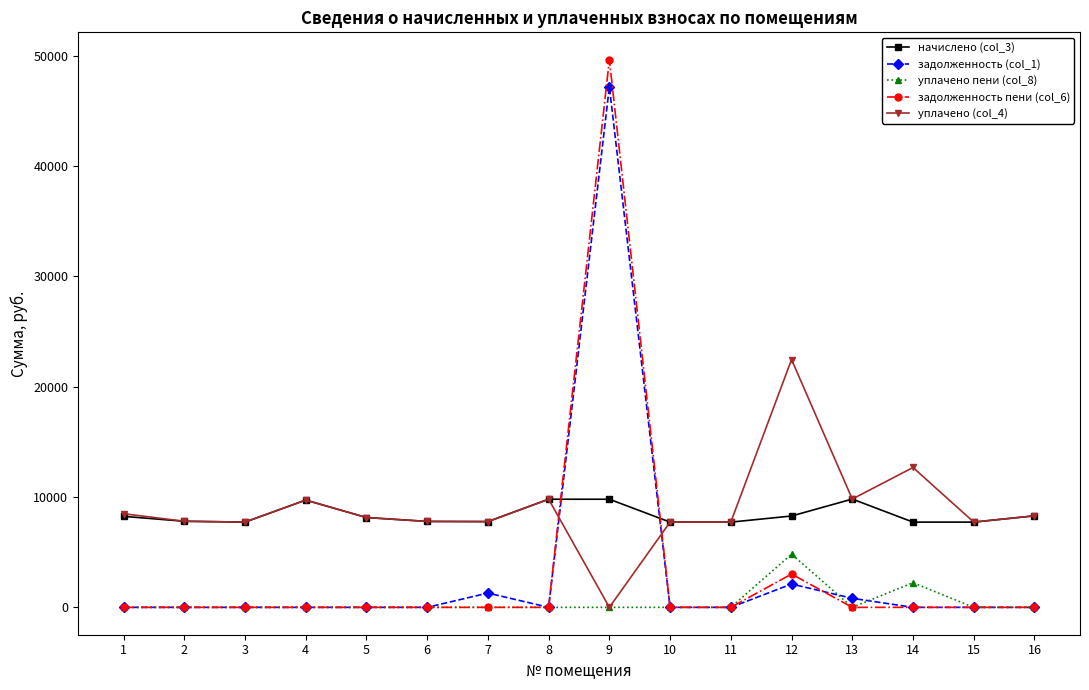

Does the chart have visible grid lines?

No